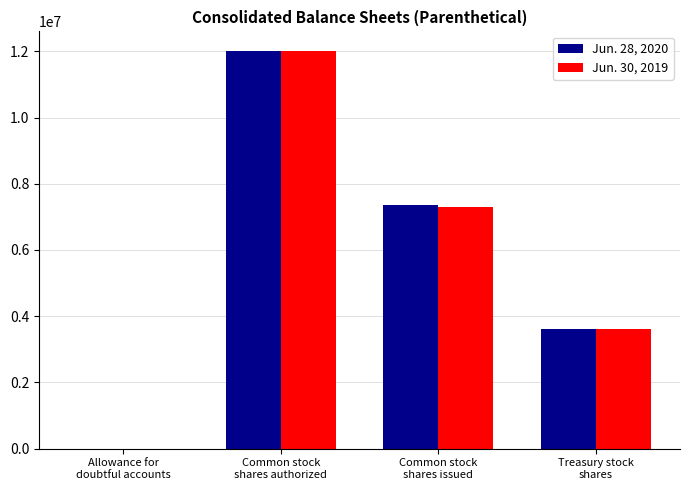

True or false: Jun. 28, 2020 has a value of 12000000 at Common stock
shares authorized.

True